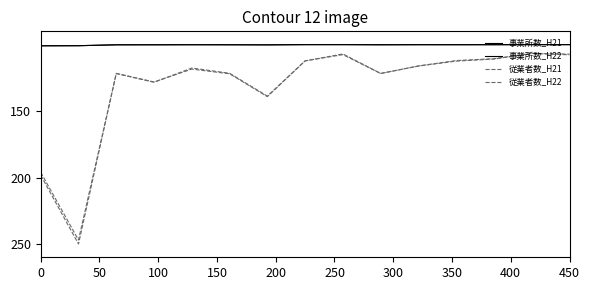

How many interior local valleys does the 事業所数_H22 series have?

3